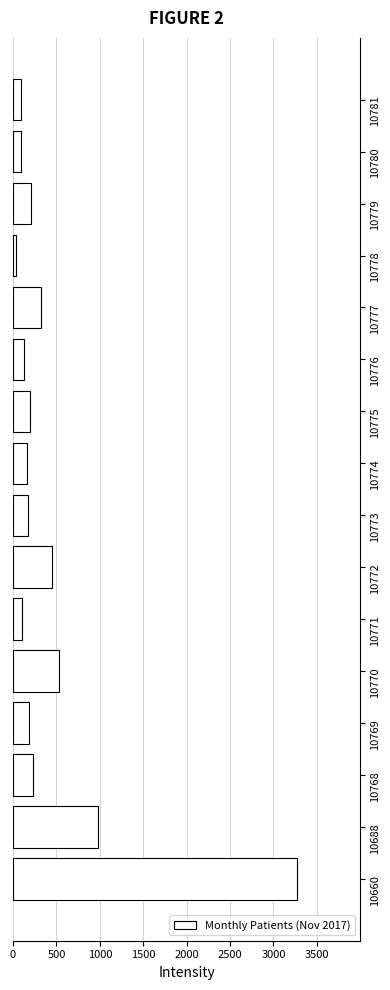

What is the greatest value displayed?

3275